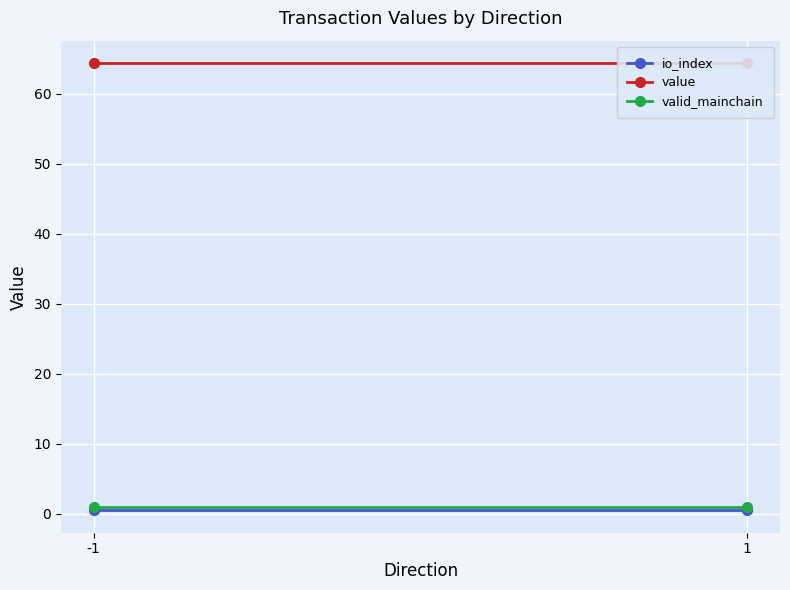

Which series has the largest range (max minus min)?

io_index